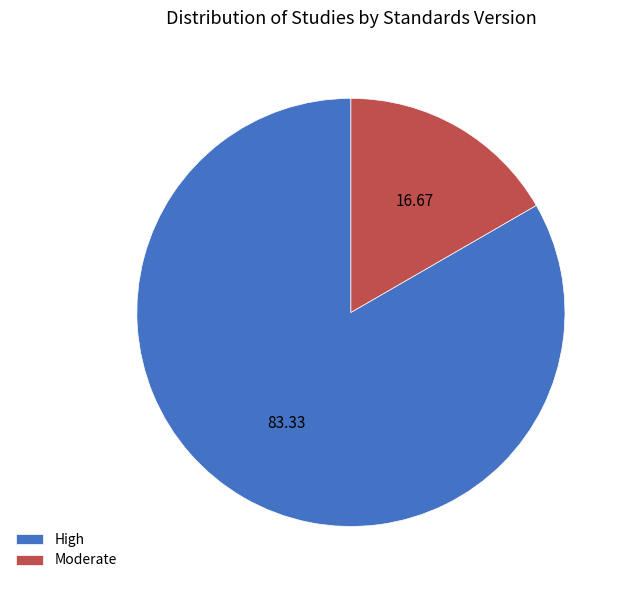

How many slices are in this pie chart?

2